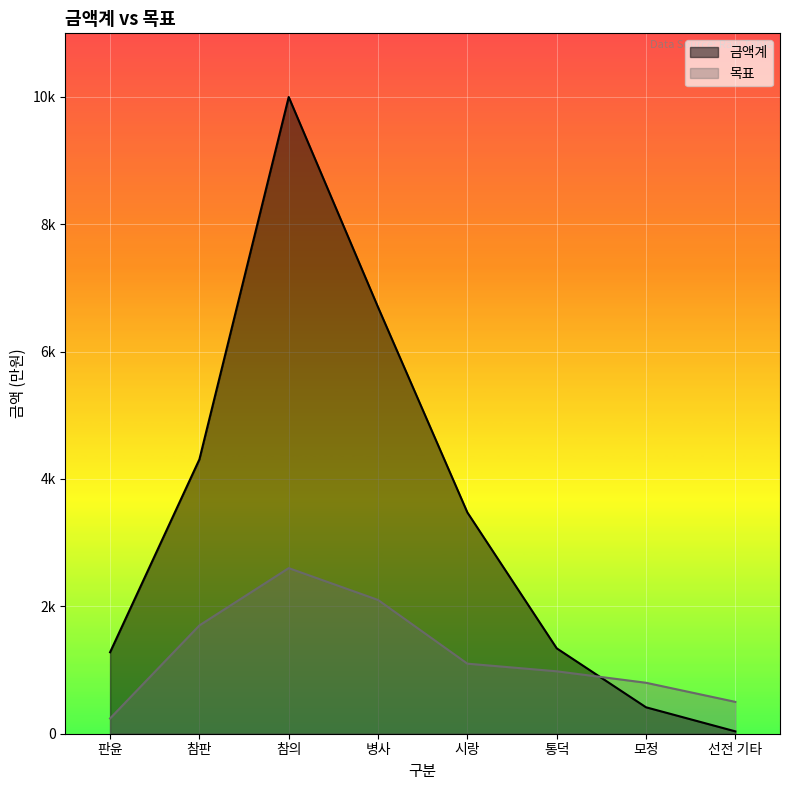

True or false: 목표 has more than 1 points higher than both neighbors.

False